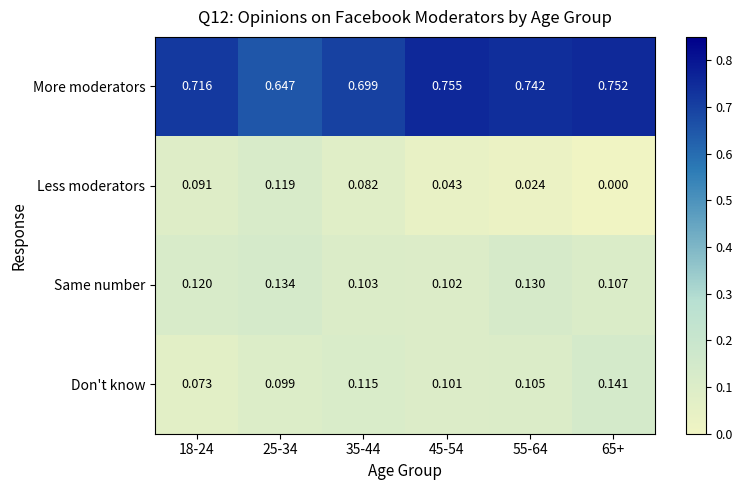

How many categories are shown in the chart?

6